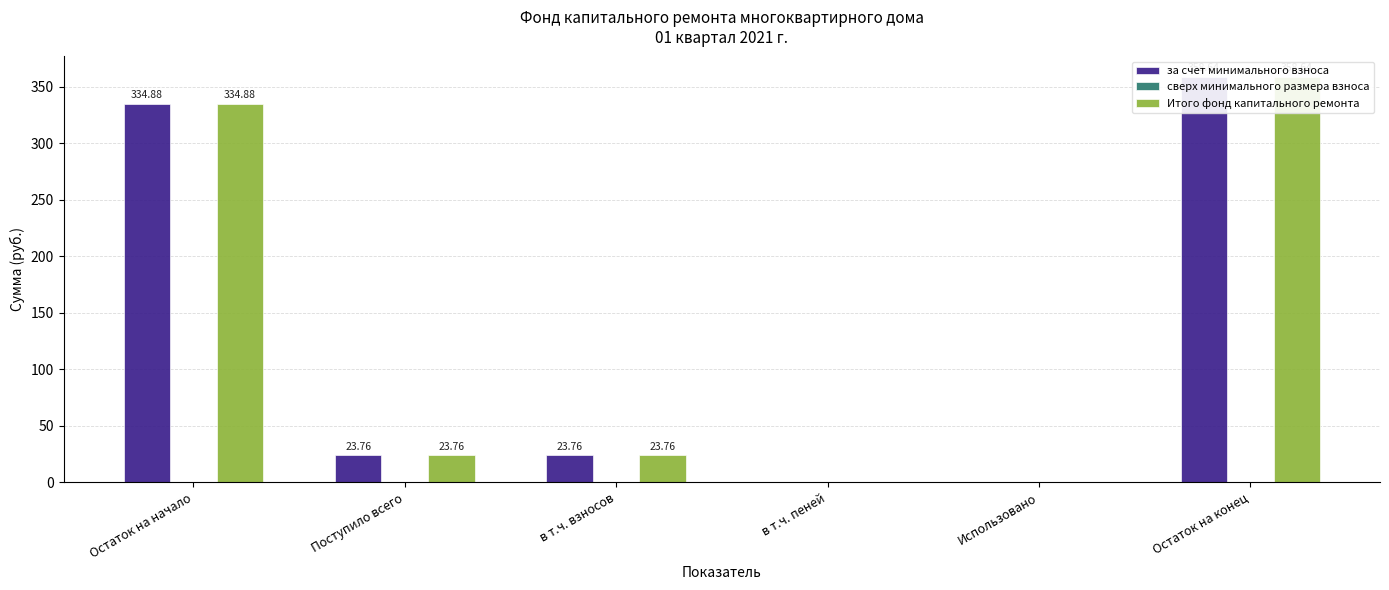

What are all the series names shown in the legend?

за счет минимального взноса, сверх минимального размера взноса, Итого фонд капитального ремонта